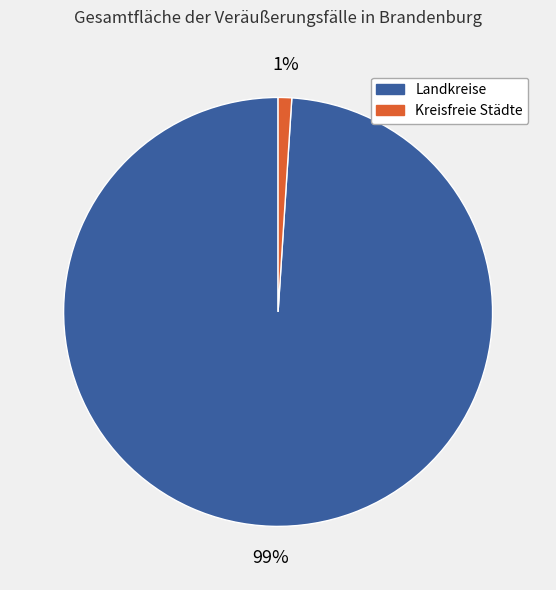

Is it true that Landkreise is 89% of the pie?

False